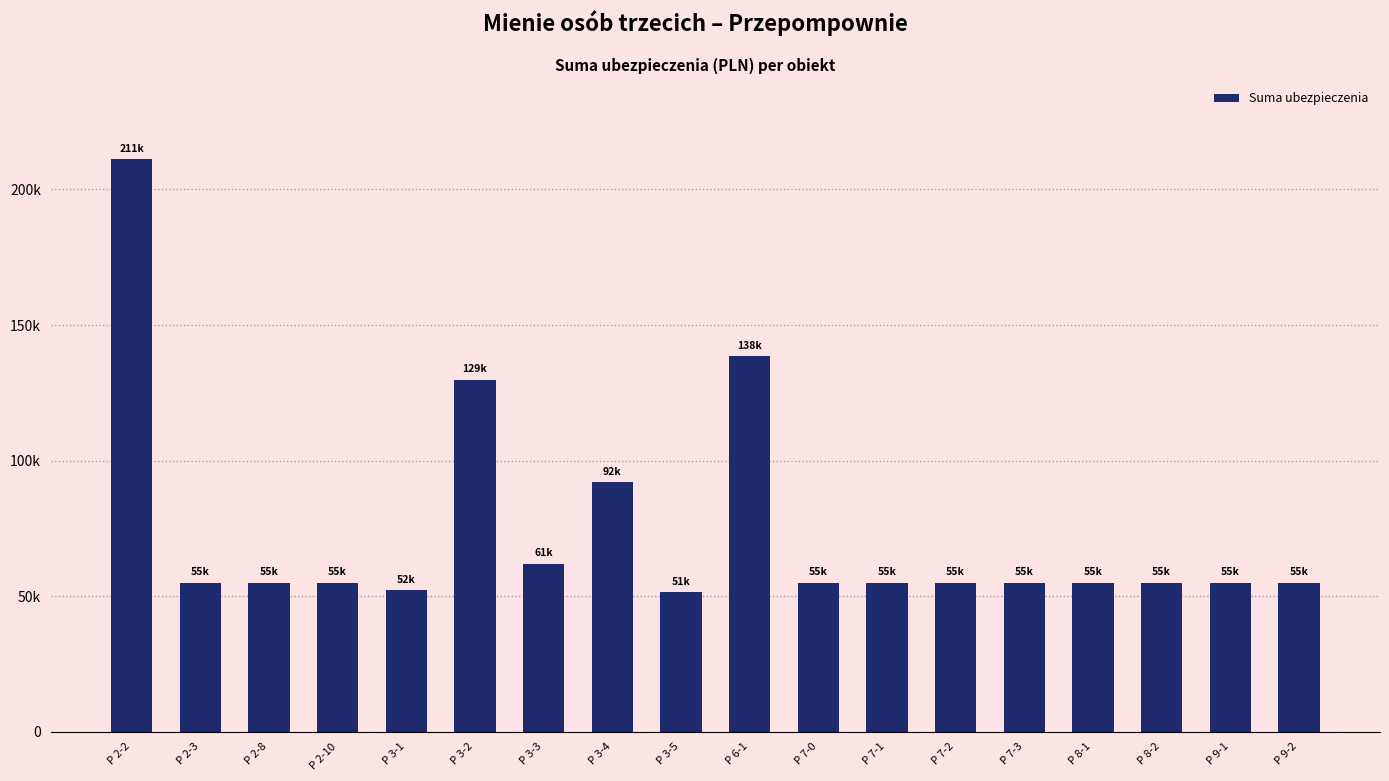

Which label corresponds to the largest value in the chart?

P 2-2